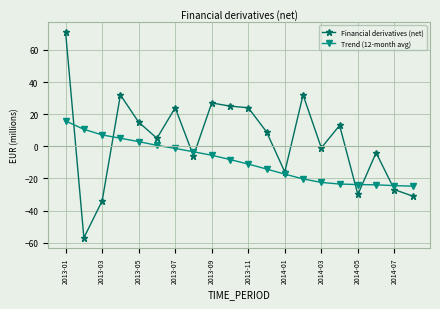

How many lines are shown in the chart?

2